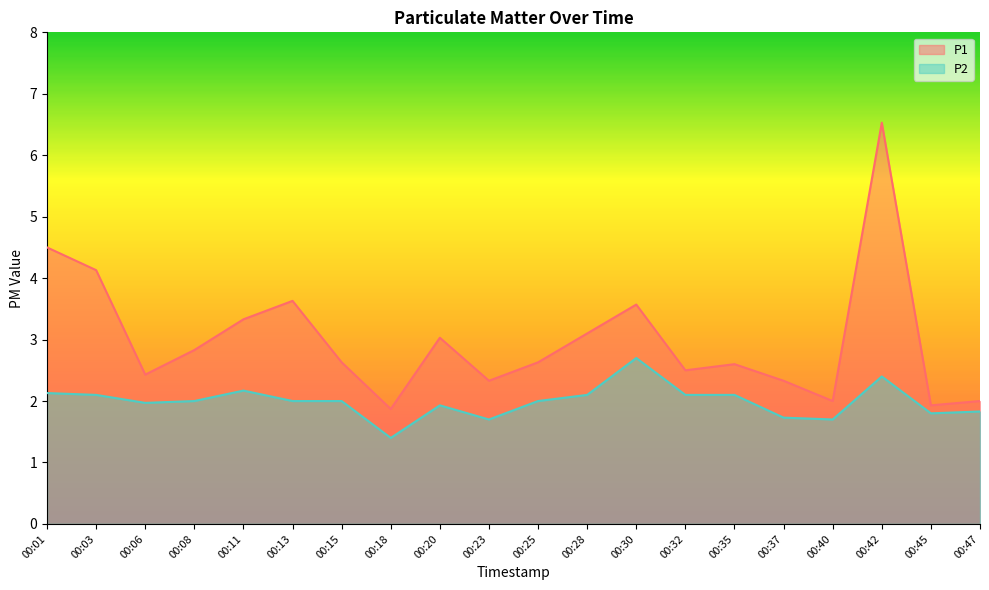

In P1, how many points are lower than both neighbors (excluding endpoints)?

6